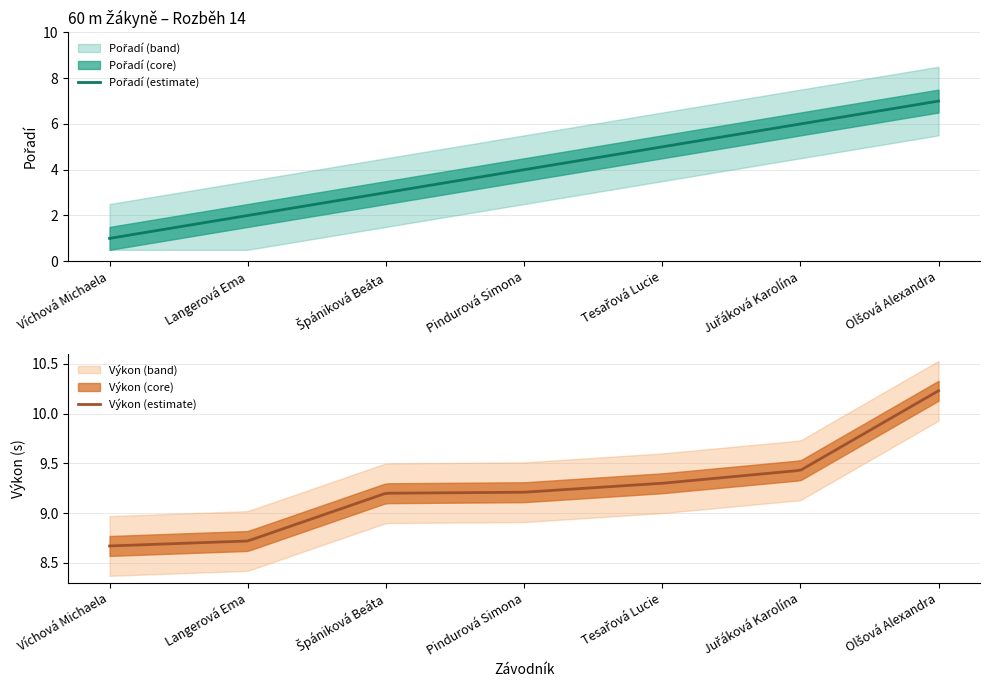

Is the value of Výkon at Pindurová Simona greater than the value of Pořadí at Pindurová Simona?

Yes